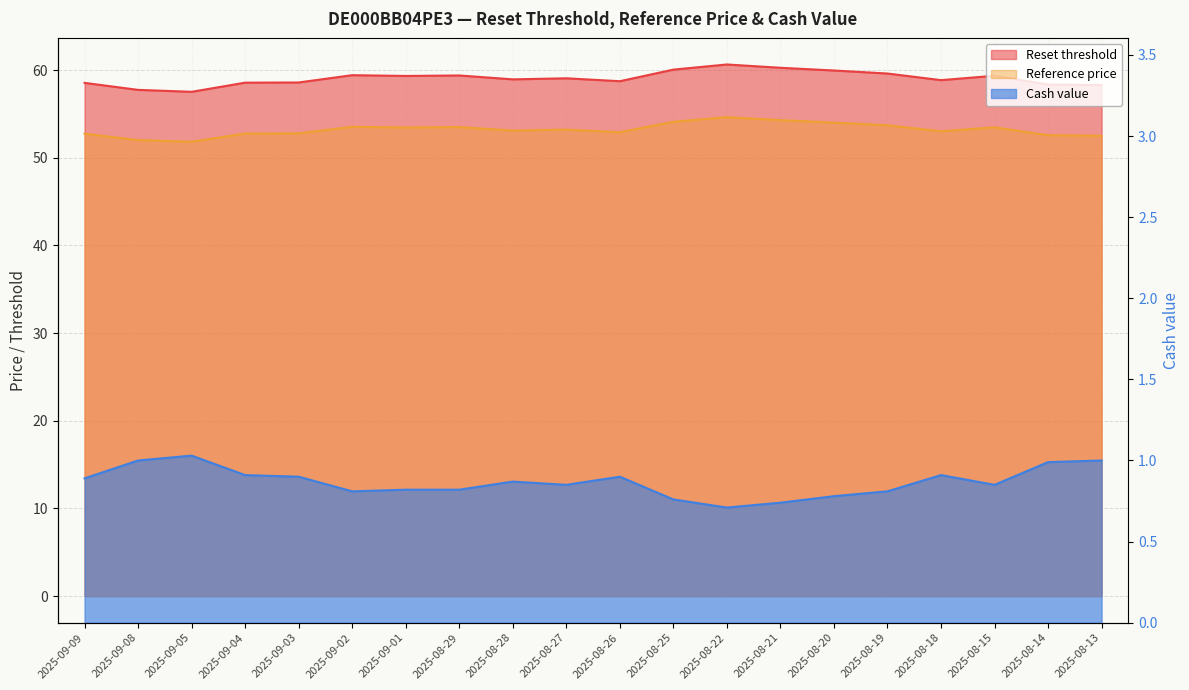

What is the spread (max minus min) of values at 2025-08-21?

59.5